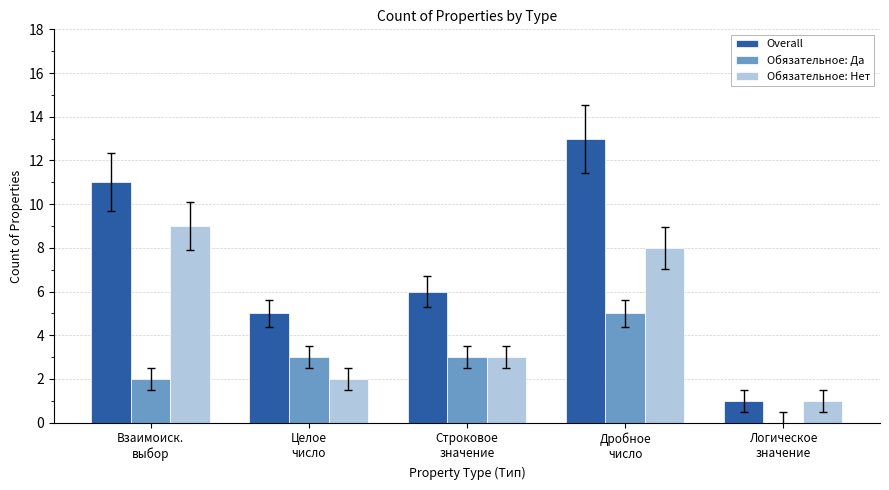

Between Целое
число and Логическое
значение, which series saw the biggest shift?

Overall